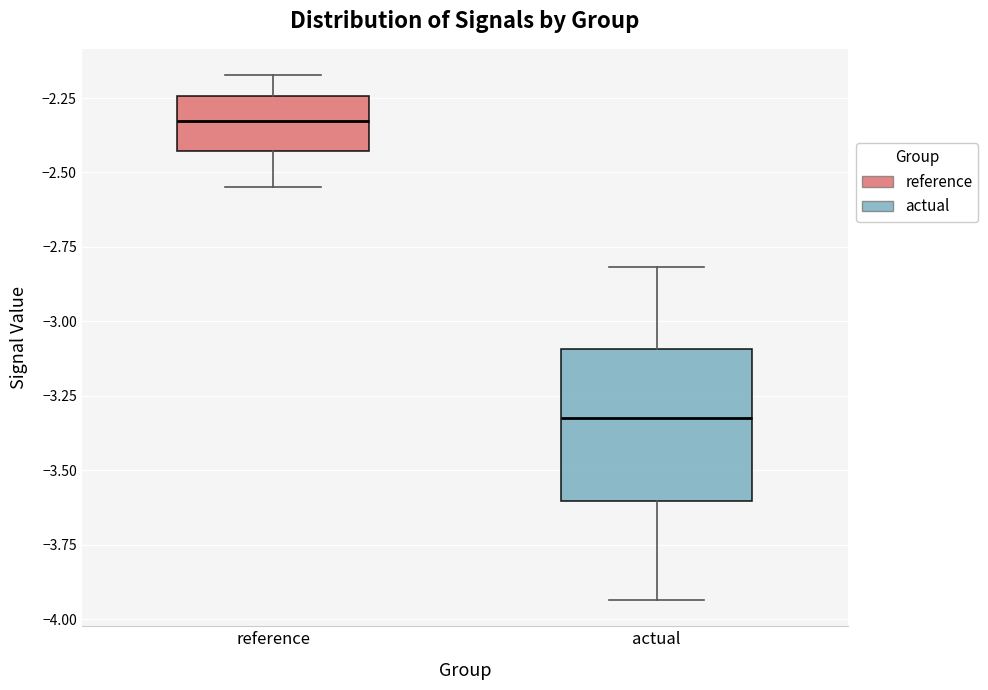

Where does the upper whisker of the box for actual end on the y-axis? The values are not printed on the chart, so give them approximately, as read against the axis.

-2.80